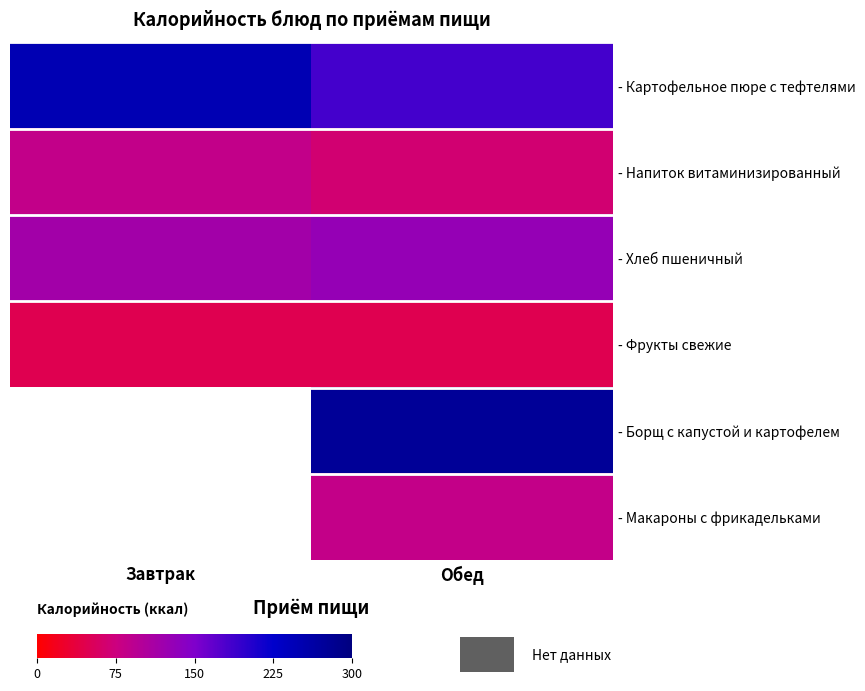

Is it true that - Хлеб пшеничный equals 59.7 at Завтрак?

False